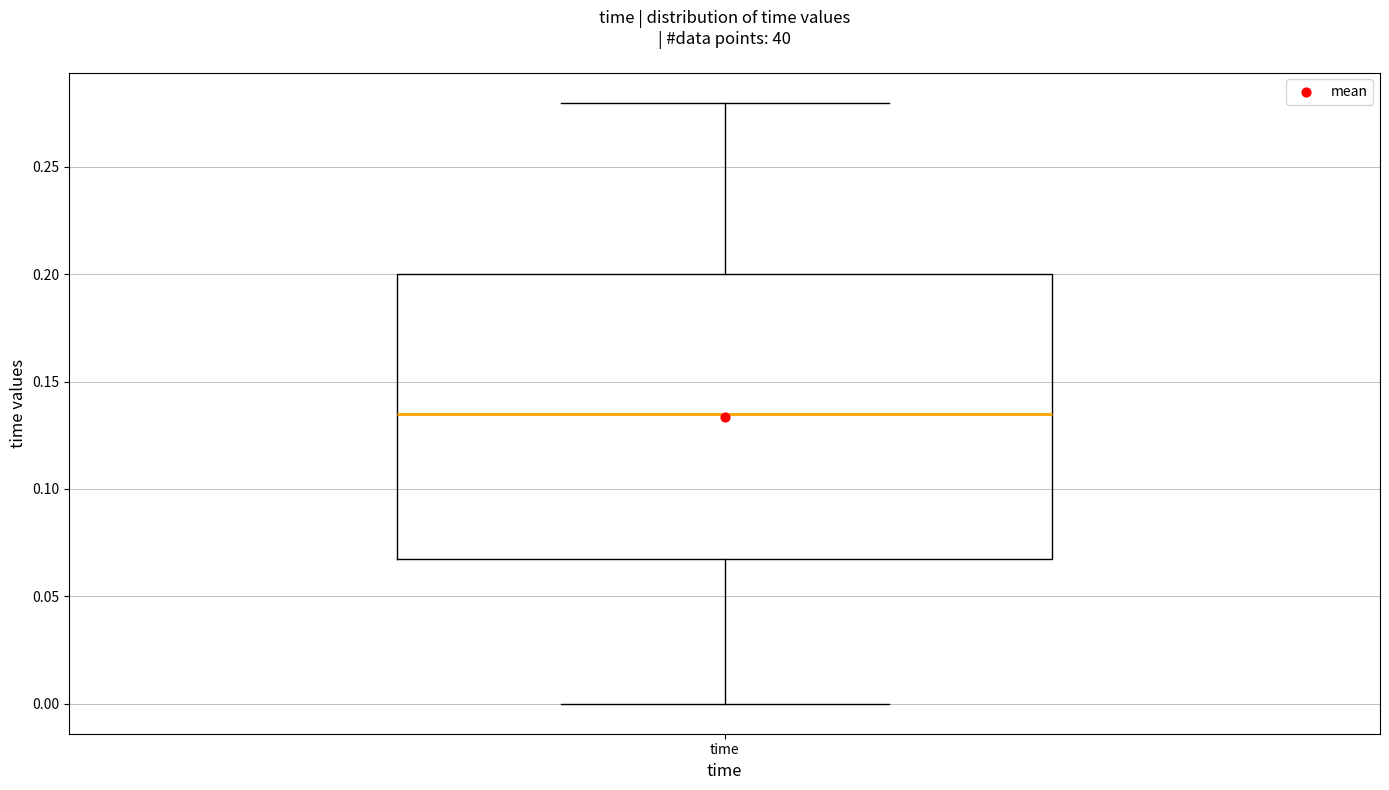

Where is the lower edge of the box for time on the y-axis? The values are not printed on the chart, so give them approximately, as read against the axis.

0.070